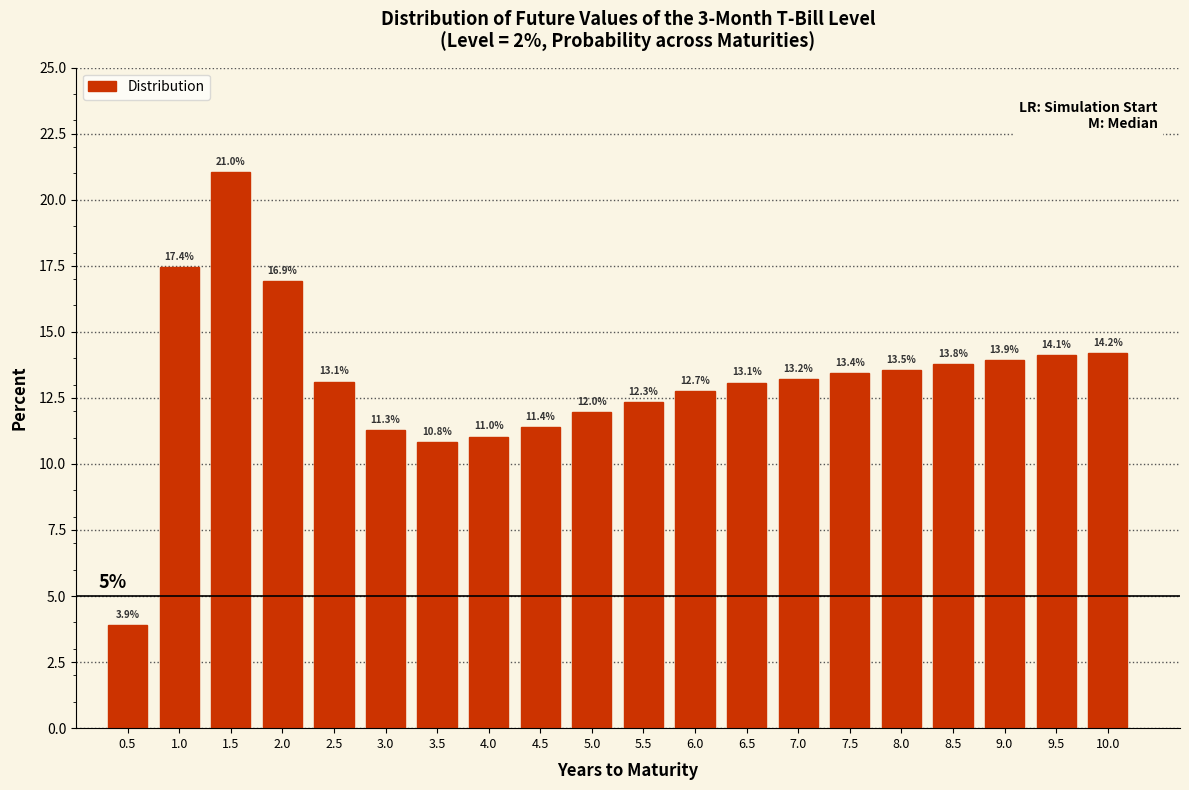

Reading right to left, transcribe all the data shown in this chart.

10.0=14.2	9.5=14.1	9.0=13.9	8.5=13.8	8.0=13.5	7.5=13.4	7.0=13.2	6.5=13.1	6.0=12.7	5.5=12.3	5.0=12.0	4.5=11.4	4.0=11.0	3.5=10.8	3.0=11.3	2.5=13.1	2.0=16.9	1.5=21.0	1.0=17.4	0.5=3.9